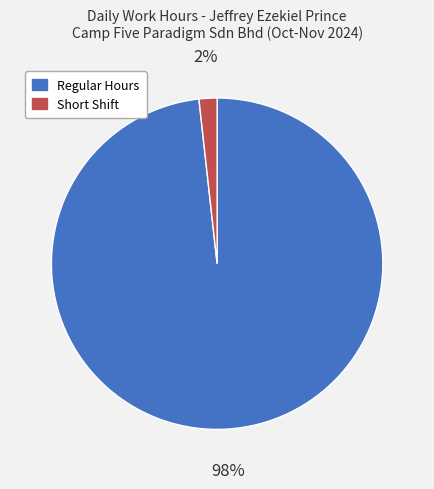

To the nearest percent, what is the difference between the largest and smallest slice percentages?

96%